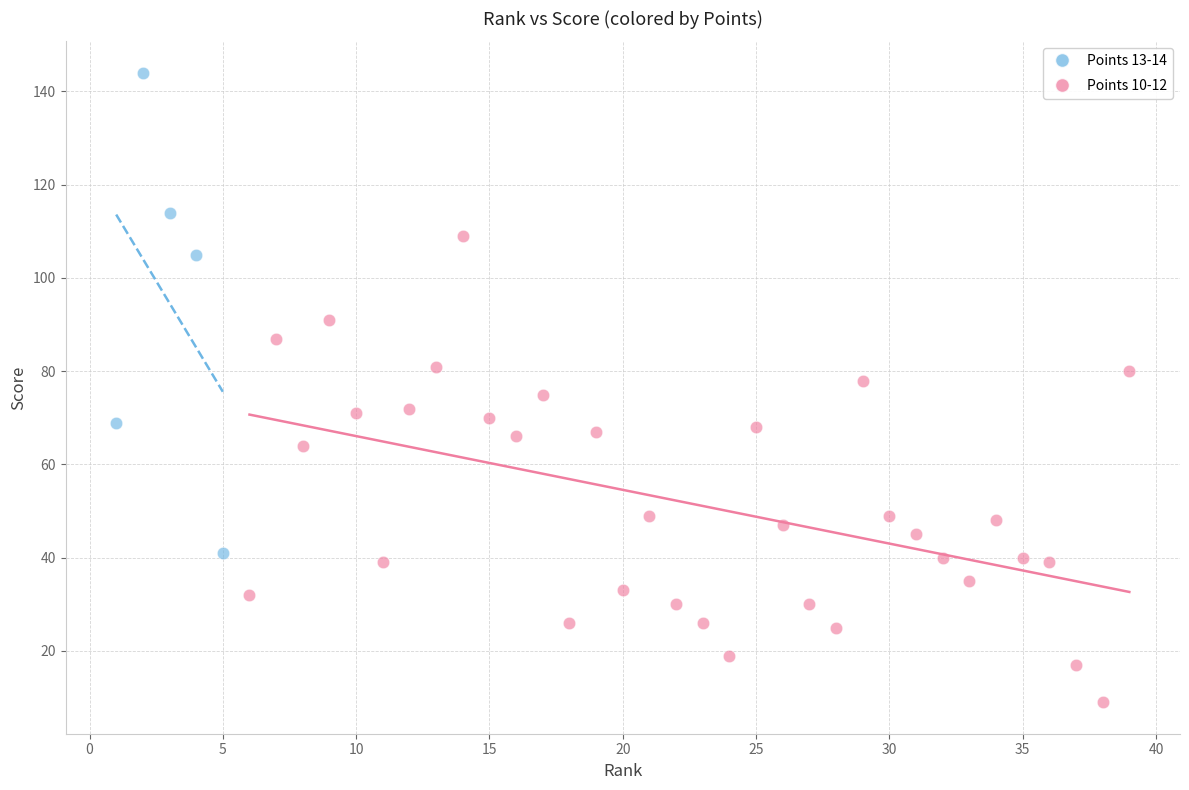

Which series reaches the minimum Y coordinate?

Points 10-12